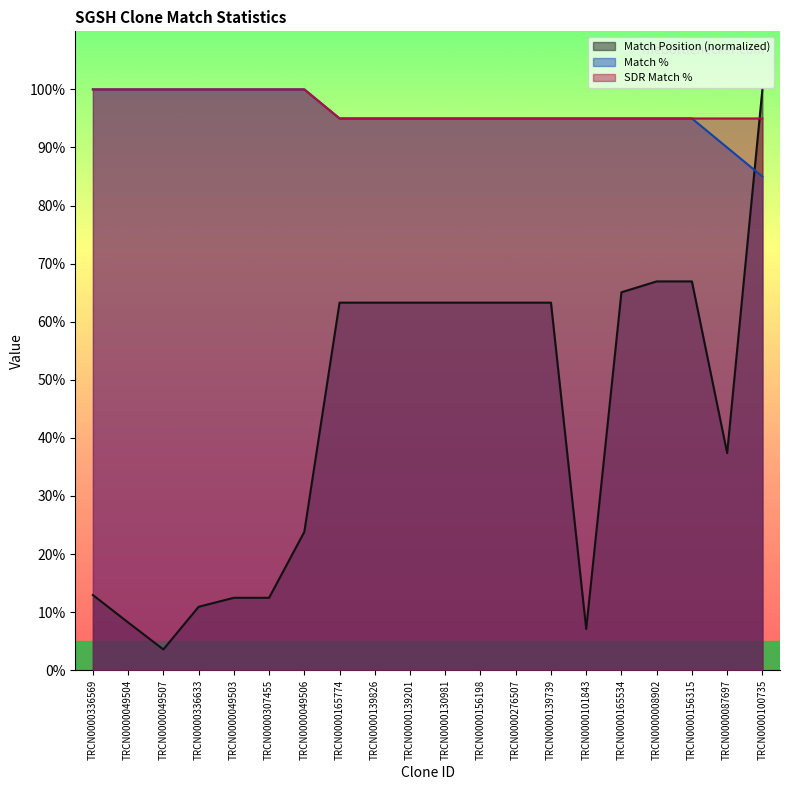

What is the value of the Match % point at the 14th from the left?

95.0